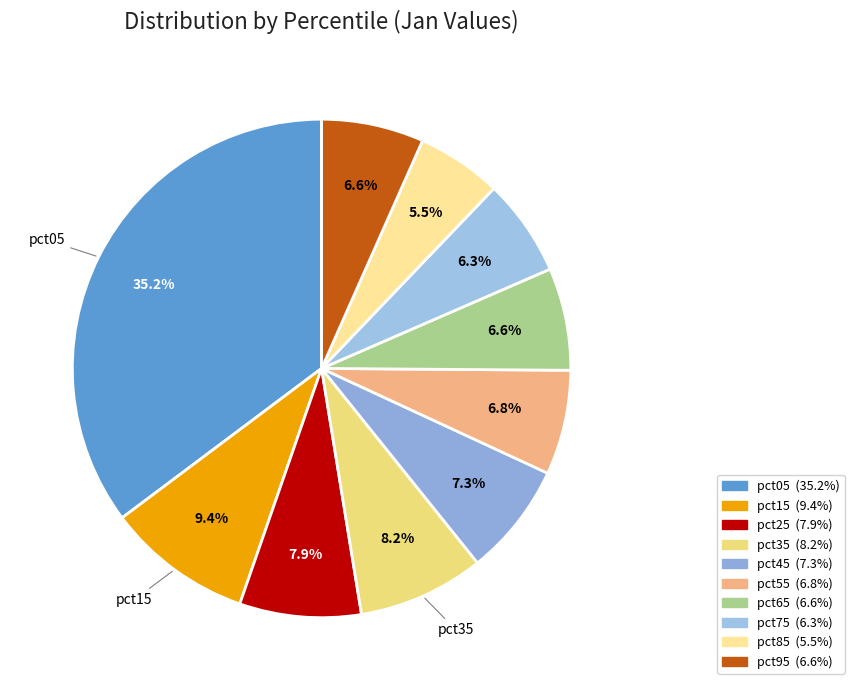

How many slices are in this pie chart?

10